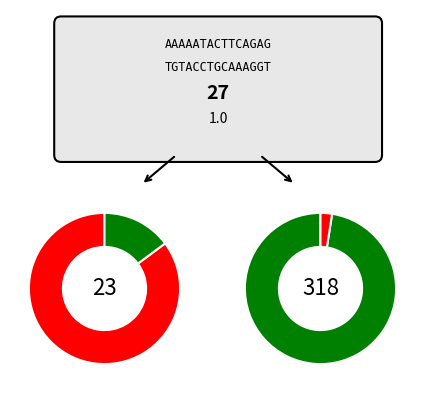

True or false: 13 accounts for 1% of the total.

False